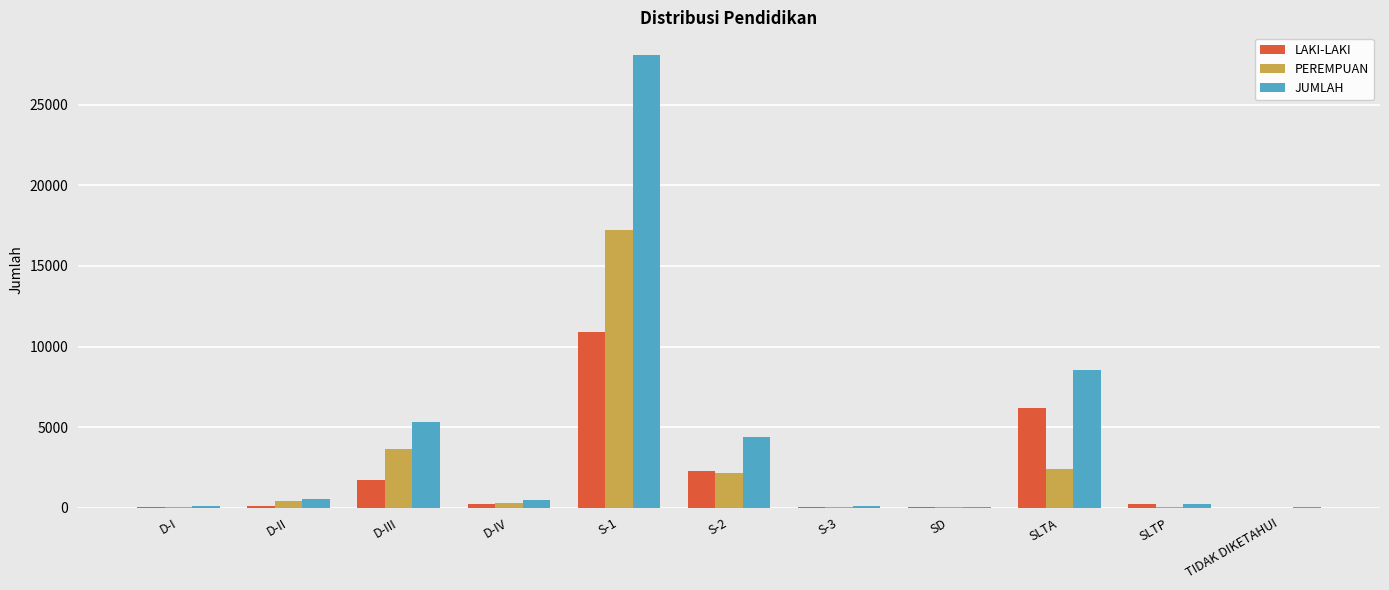

What is the highest value of the JUMLAH series?

28106